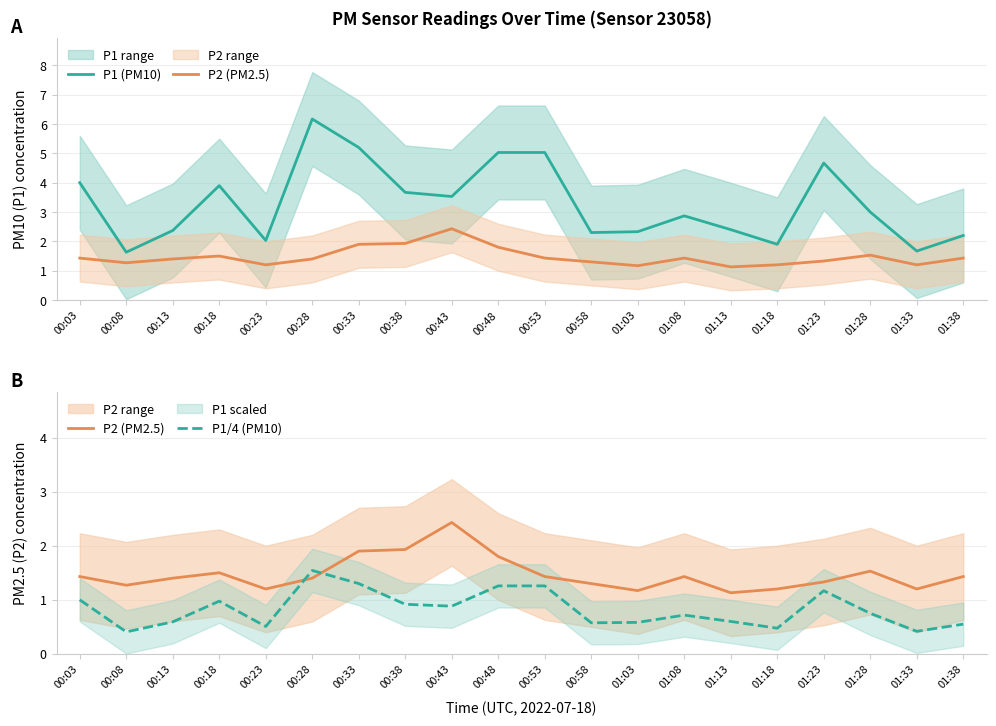

What is the approximate value of P2 (PM2.5) at 00:48?

1.8